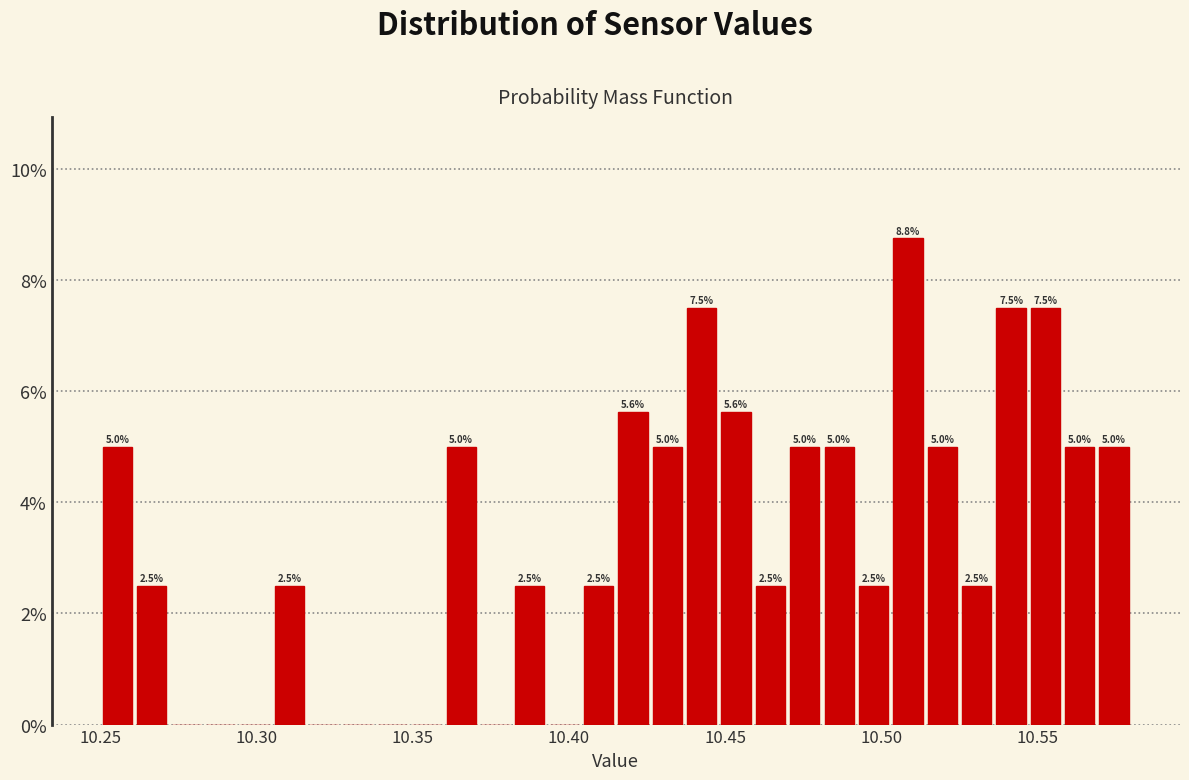

Read against the x-axis, roughly where is the centre of the tallest bar?

10.510